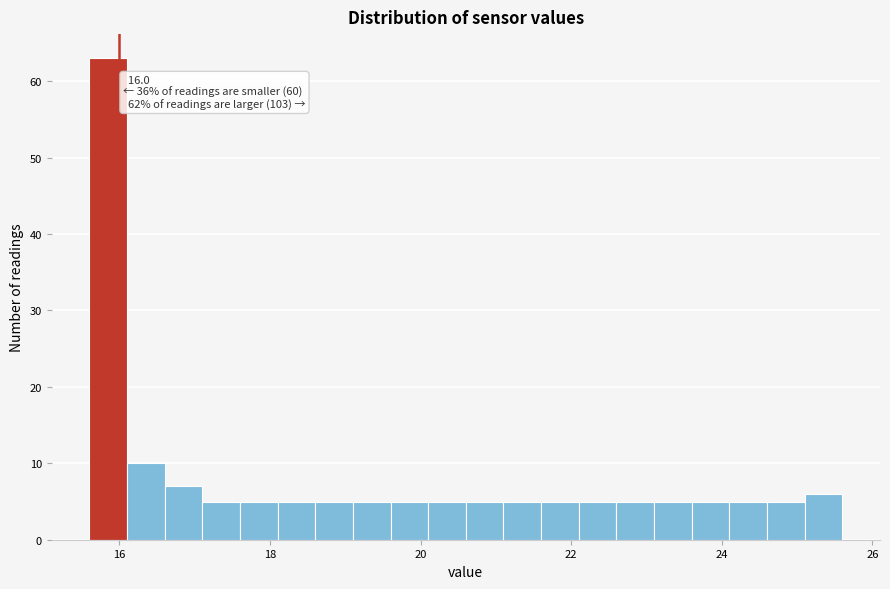

Read against the x-axis, roughly where is the centre of the tallest bar?

15.8